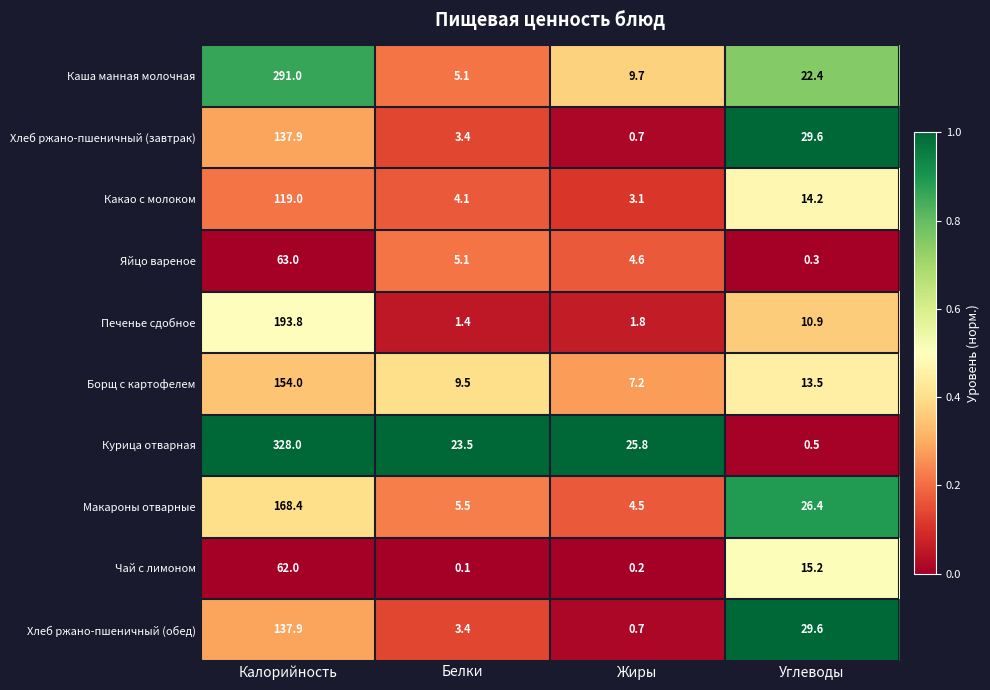

What is the total value across all series at Калорийность?

1655.0